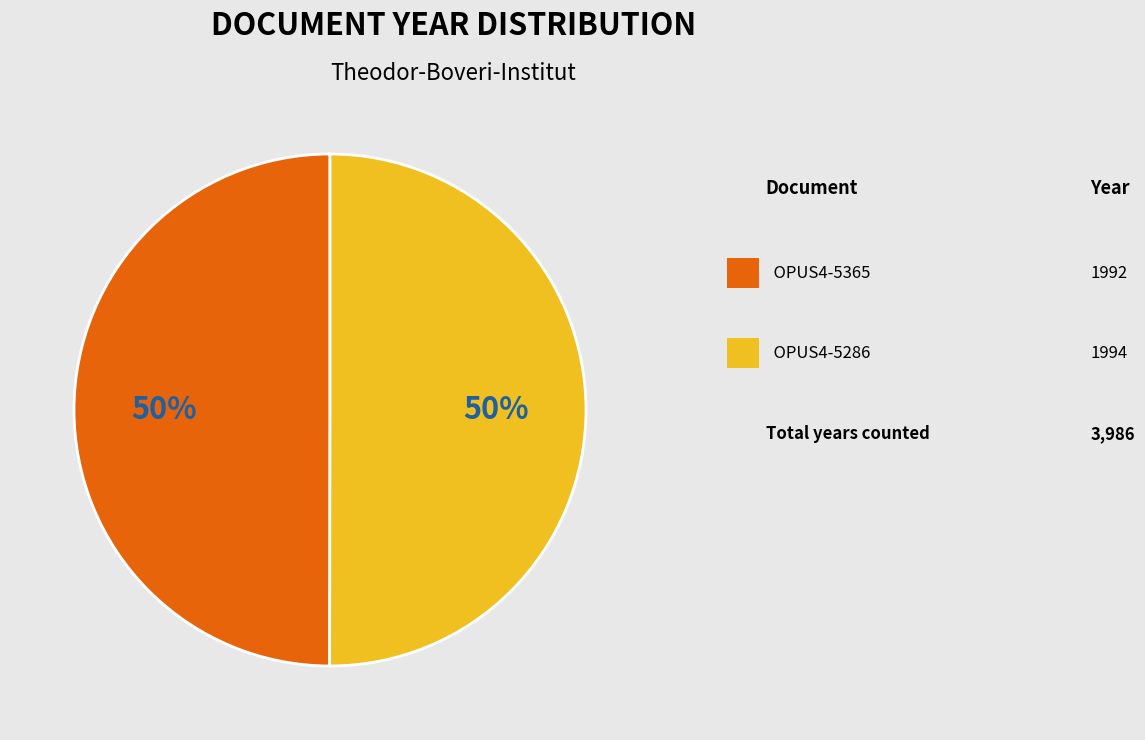

To the nearest percent, what is the average slice percentage?

50%